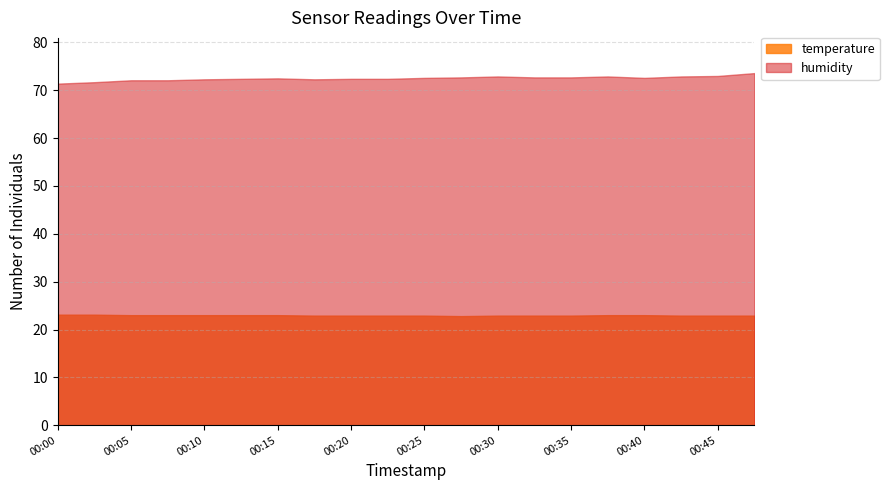

At 00:03, list the series in order from smallest to largest.

temperature, humidity